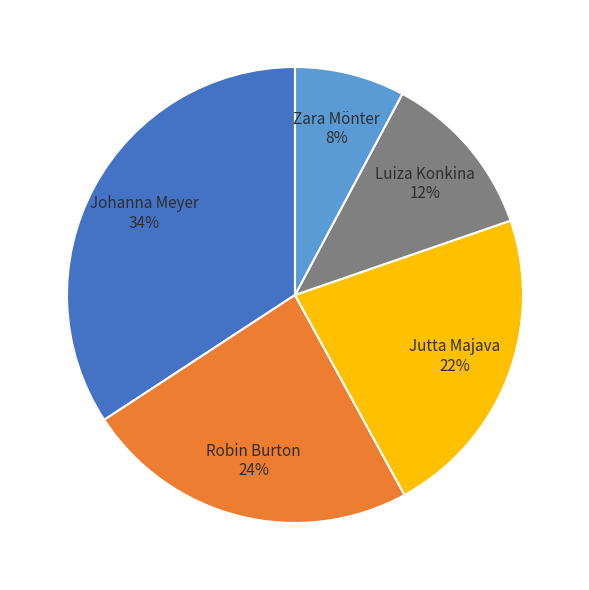

Is Zara Mönter the majority of the pie?

No